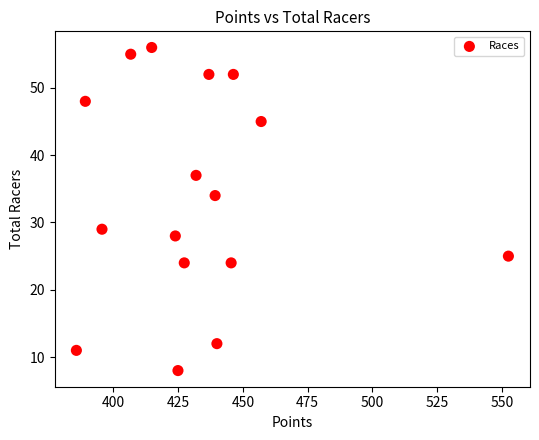

What Y value in the scatter plot is closest to 32?

34